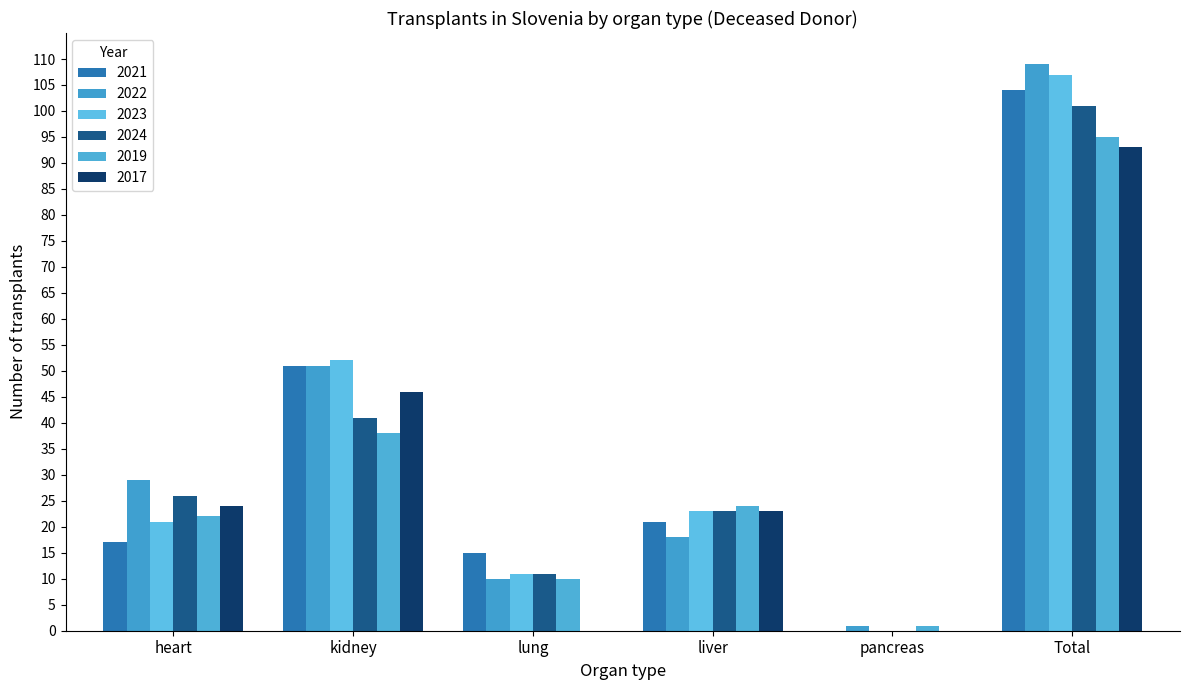

How many distinct data groups are displayed?

6